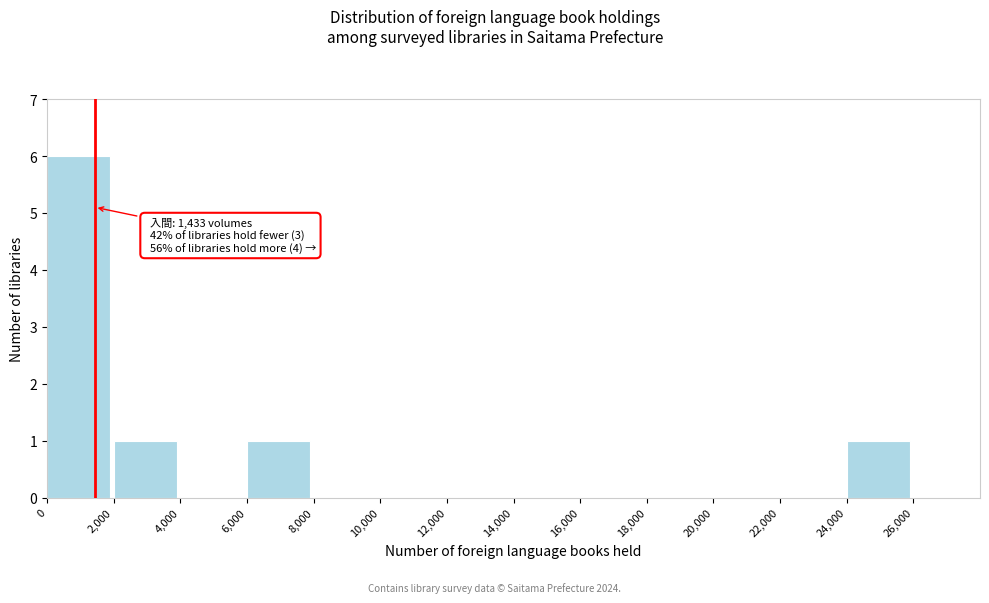

Over which range of the x-axis is the bar tallest?

0 to 2000